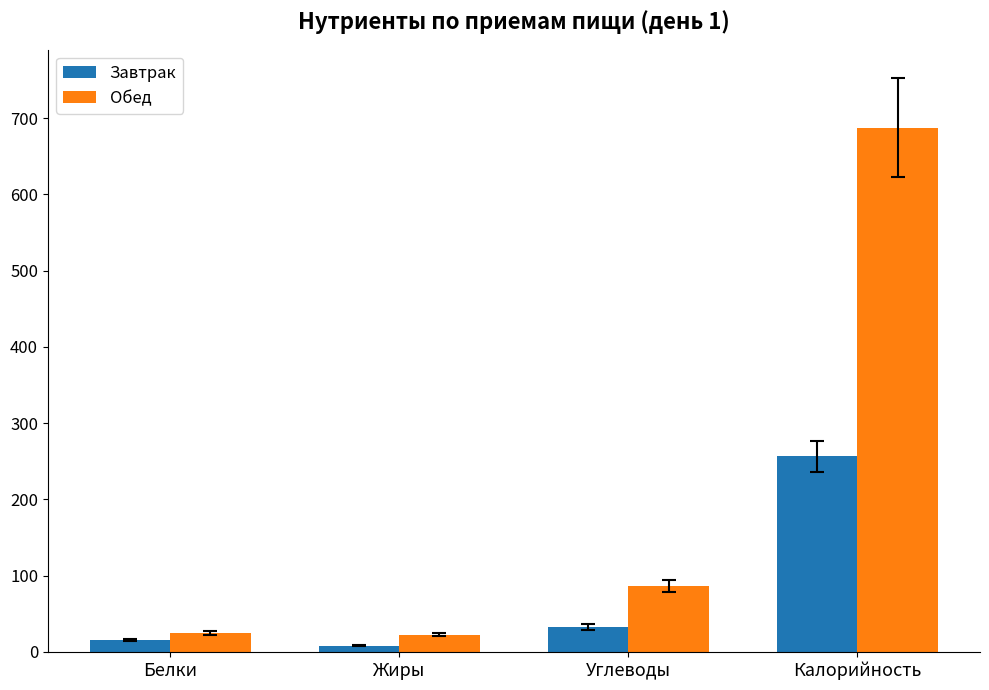

What is the sum of all Завтрак values?

311.5